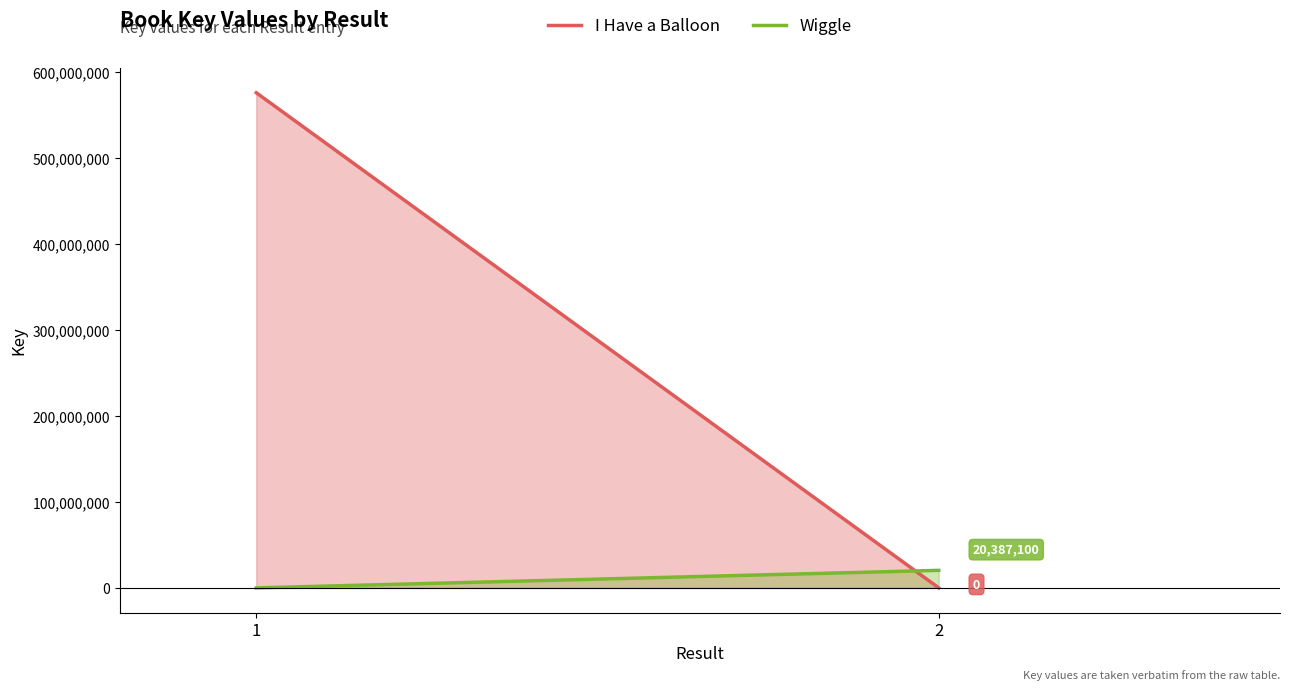

List the series in order of their peak value, highest first.

I Have a Balloon, Wiggle